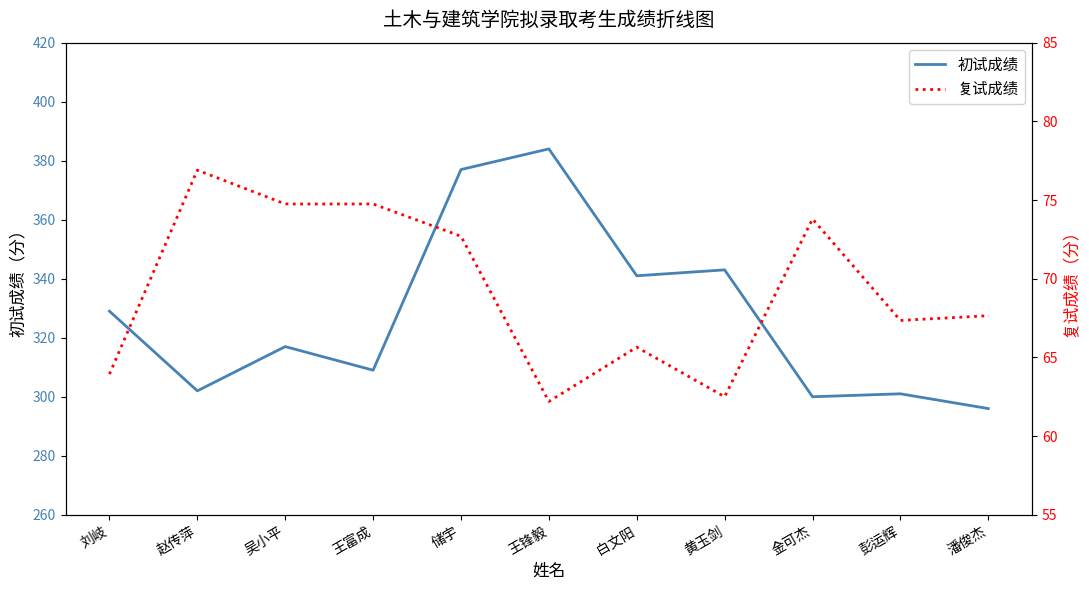

What is the label of the 2nd point from the left?

赵传萍